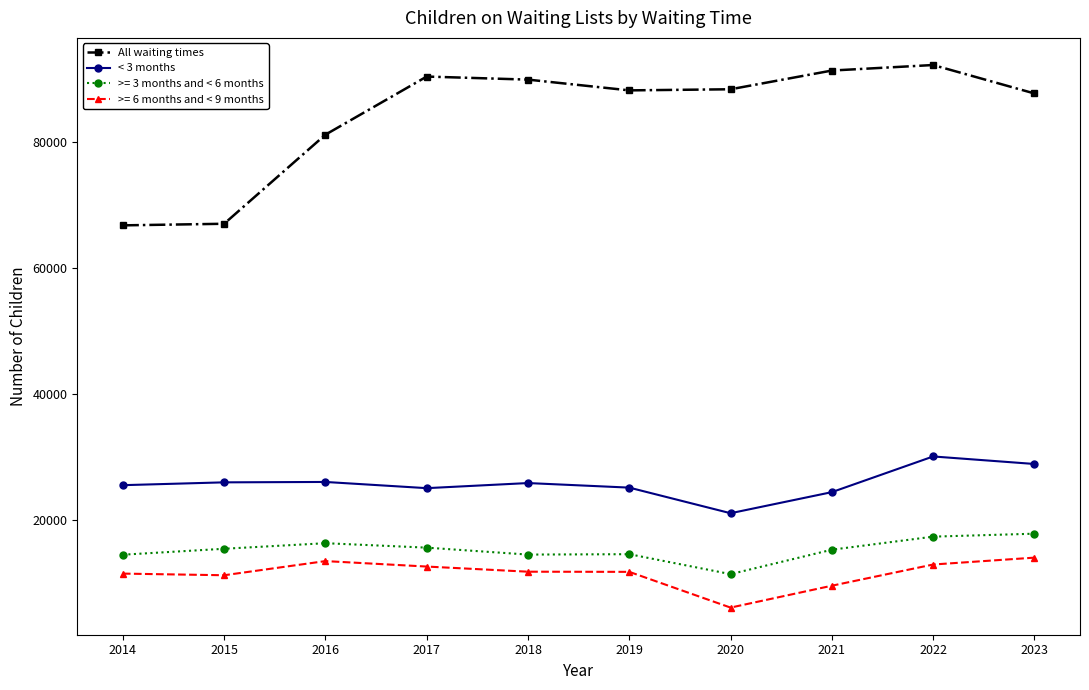

True or false: < 3 months and All waiting times intersect in this chart.

False